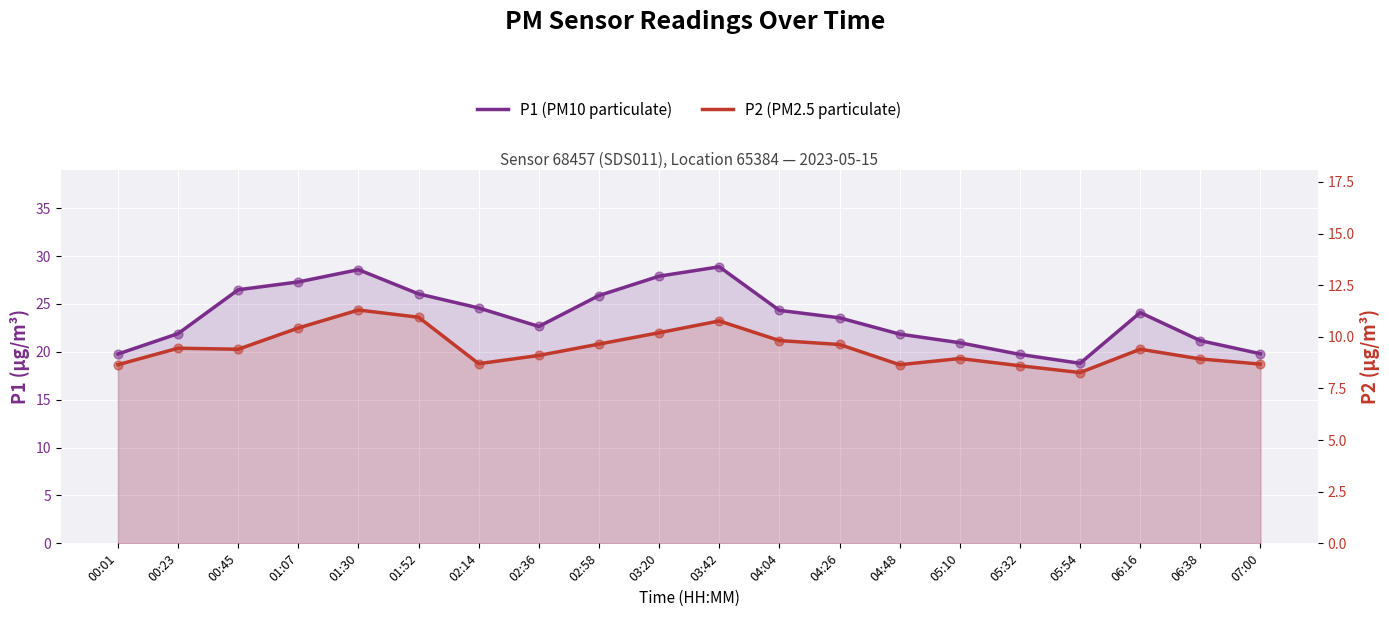

Which series has the largest total across all categories?

P1 (PM10)